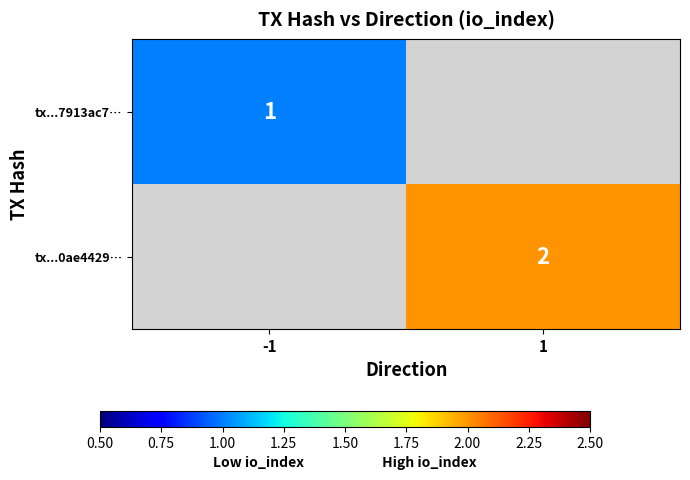

Is the value of tx...7913ac7… at -1 greater than the value of tx...0ae4429… at 1?

No